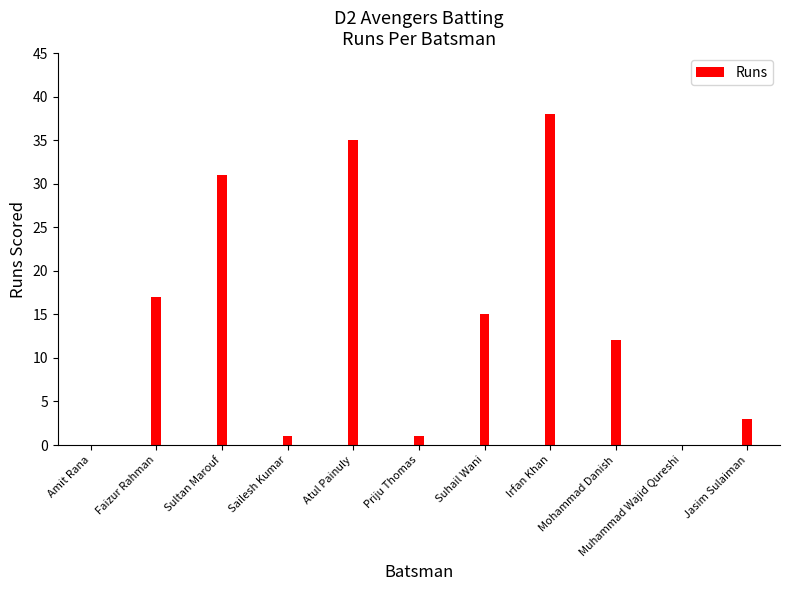

What is the value of the 7th bar from the left?

15